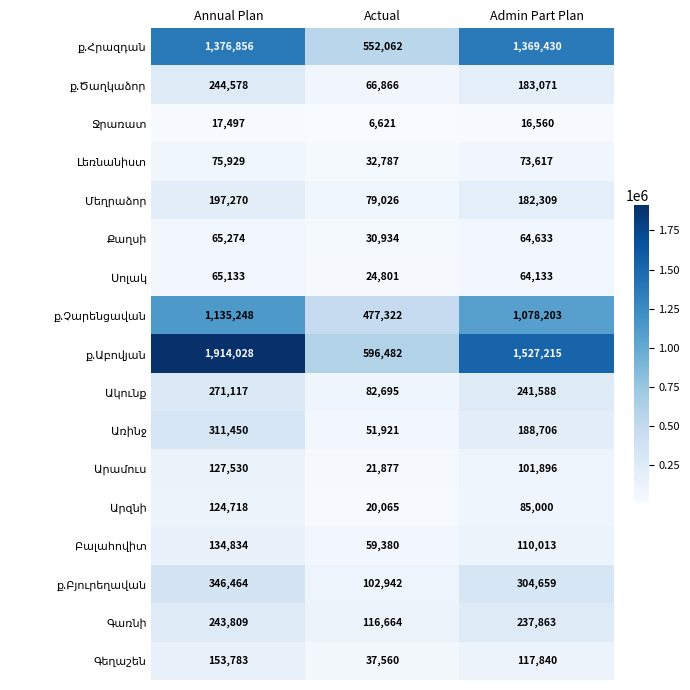

What is the total value across all series at Admin Part Plan?

5946736